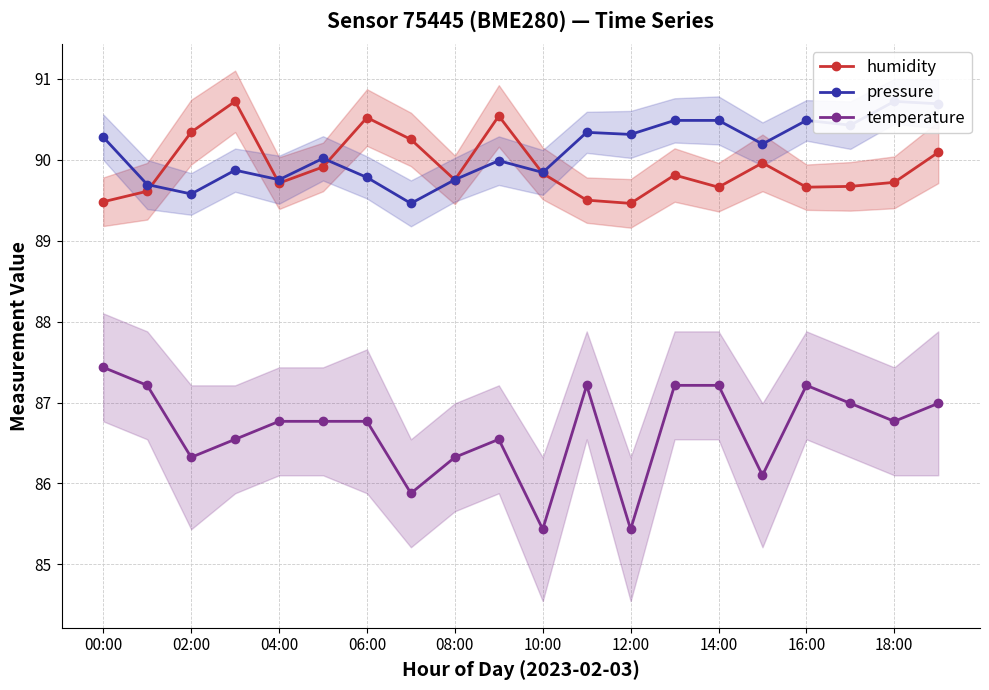

At which category does humidity reach its first local valley?

04:00